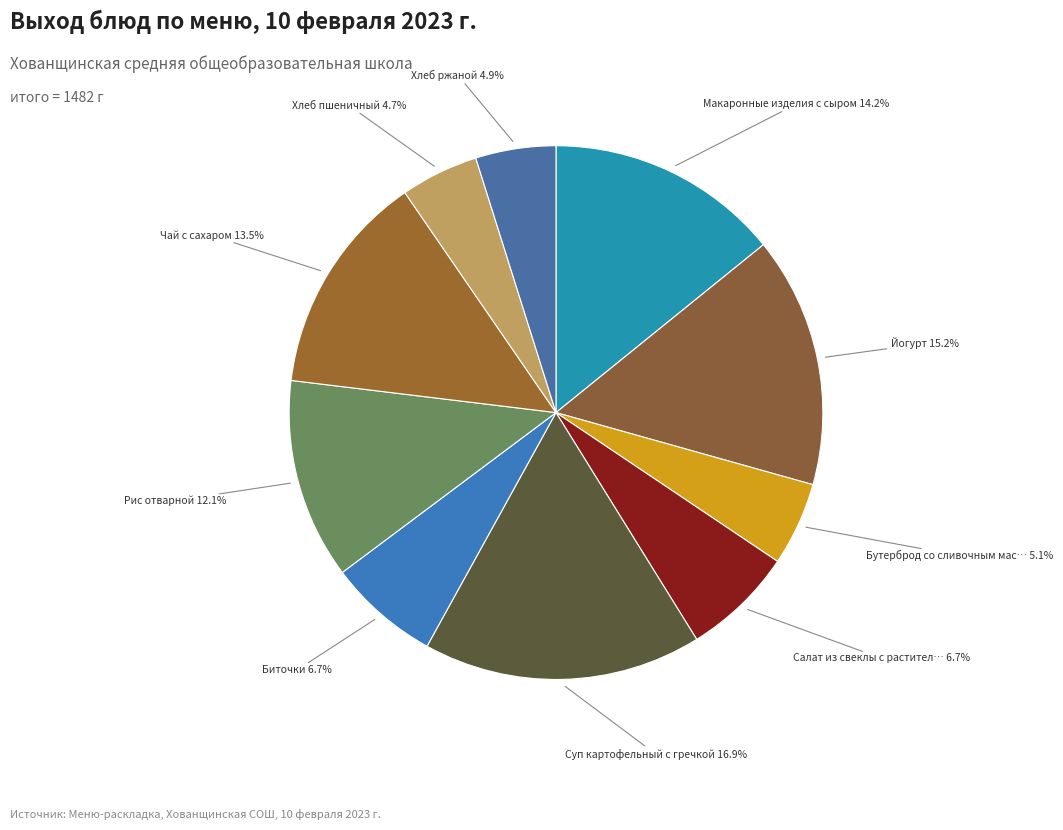

Rank the categories by value from highest to lowest.

Суп картофельный с гречкой, Йогурт, Макаронные изделия с сыром, Чай с сахаром, Рис отварной, Салат из свеклы с растительным маслом, Биточки, Бутерброд со сливочным маслом, Хлеб ржаной, Хлеб пшеничный